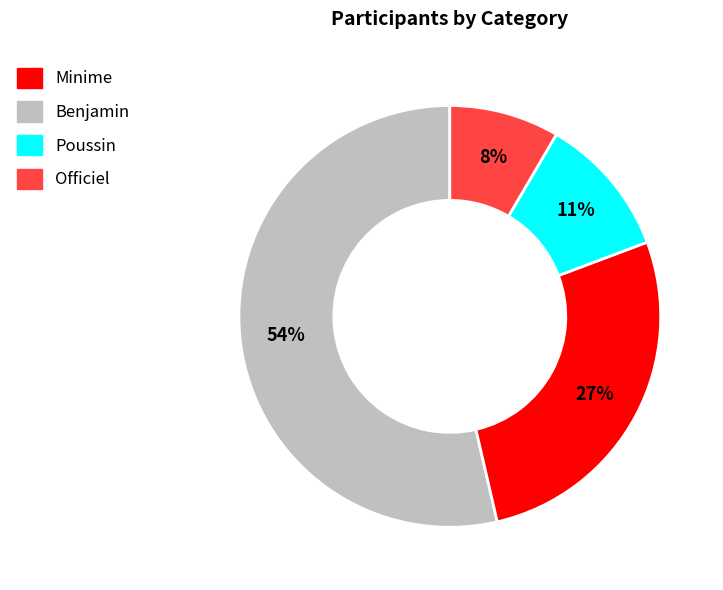

Does Benjamin represent more than half of the total?

No